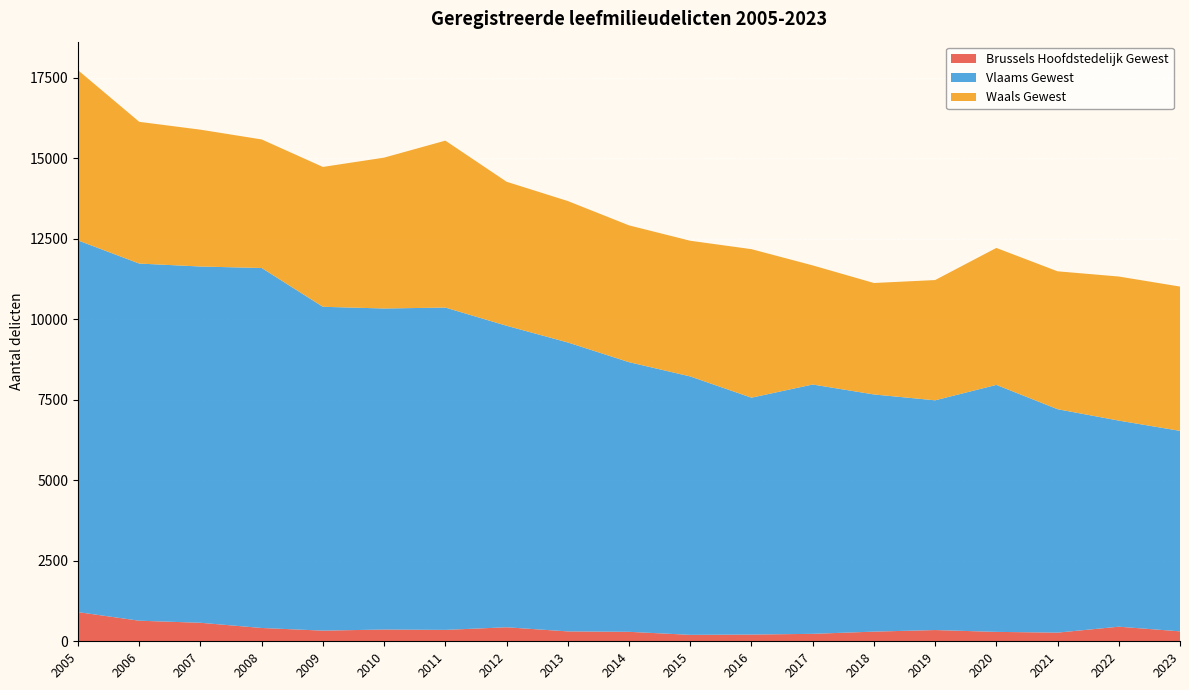

Reading left to right, extract all data points from this chart.

Brussels Hoofdstedelijk Gewest: 2005=906	2006=639	2007=575	2008=413	2009=331	2010=365	2011=354	2012=435	2013=307	2014=294	2015=200	2016=209	2017=231	2018=300	2019=349	2020=292	2021=269	2022=453	2023=309
Vlaams Gewest: 2005=11545	2006=11094	2007=11066	2008=11182	2009=10059	2010=9972	2011=10012	2012=9366	2013=8975	2014=8376	2015=8027	2016=7358	2017=7745	2018=7367	2019=7136	2020=7672	2021=6940	2022=6402	2023=6227
Waals Gewest: 2005=5287	2006=4402	2007=4250	2008=3993	2009=4344	2010=4686	2011=5185	2012=4473	2013=4393	2014=4249	2015=4214	2016=4613	2017=3700	2018=3462	2019=3735	2020=4254	2021=4283	2022=4475	2023=4482